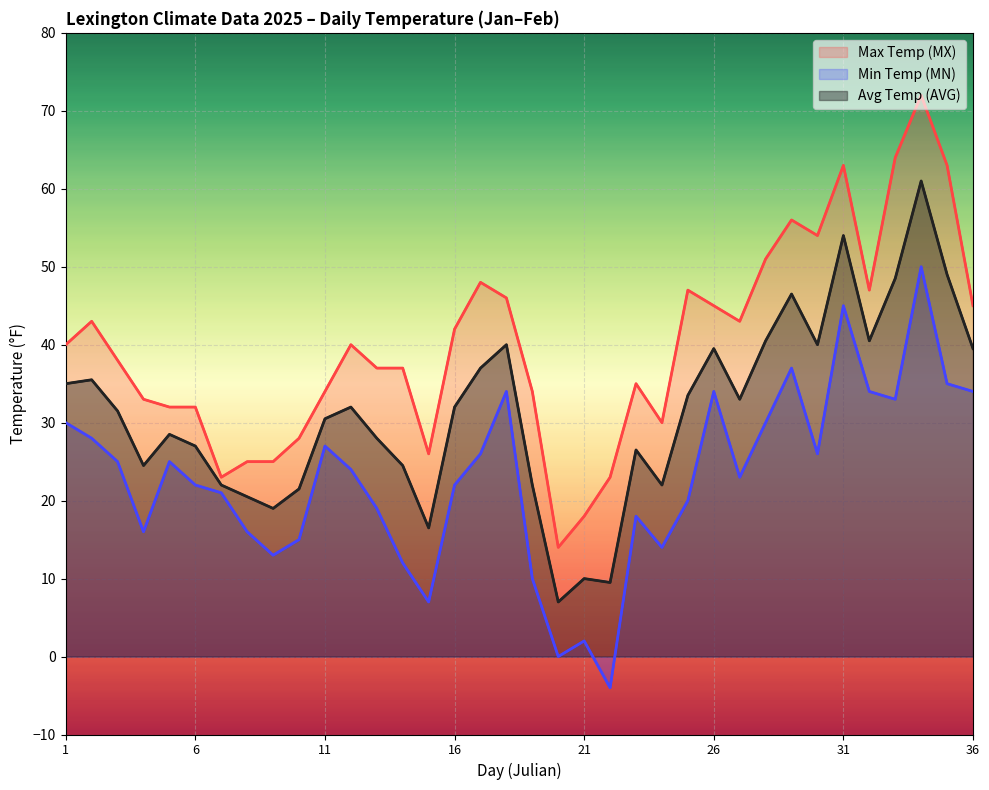

At how many categories does at least one series exceed 5?

36